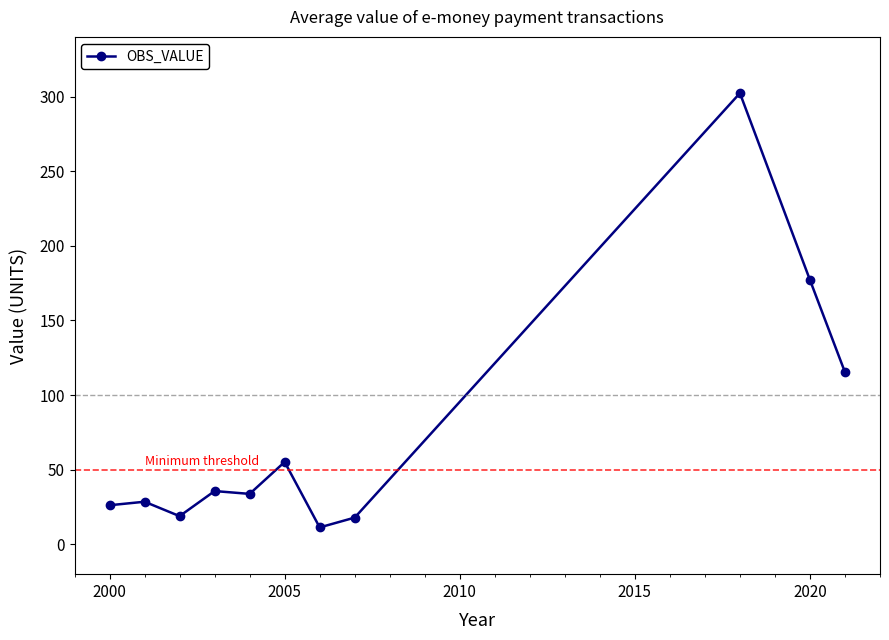

What is the difference between the maximum and minimum values?

291.0